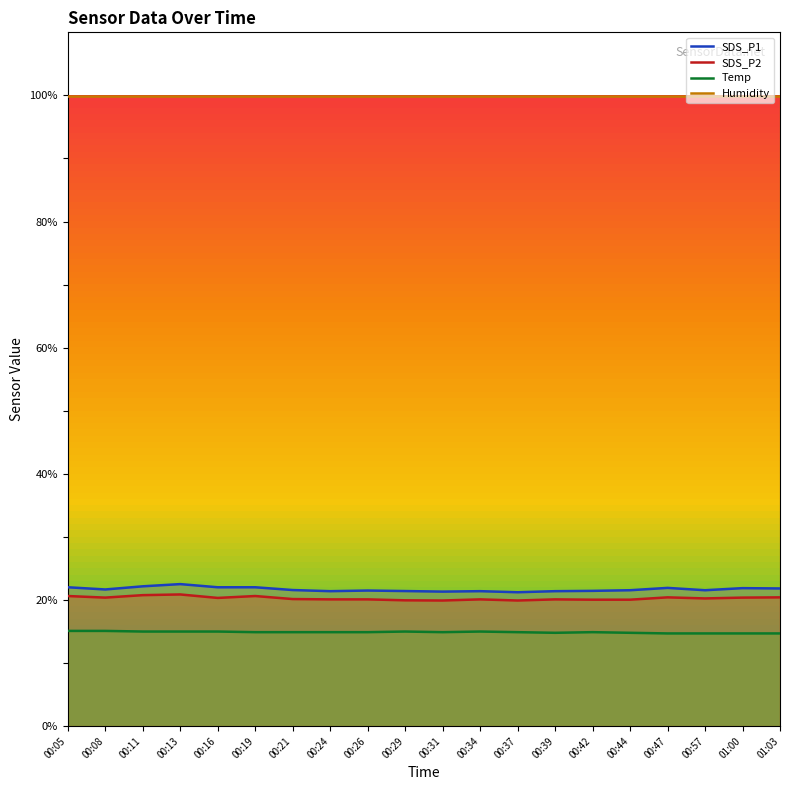

Read the SDS_P1 value at 00:42.

21.4